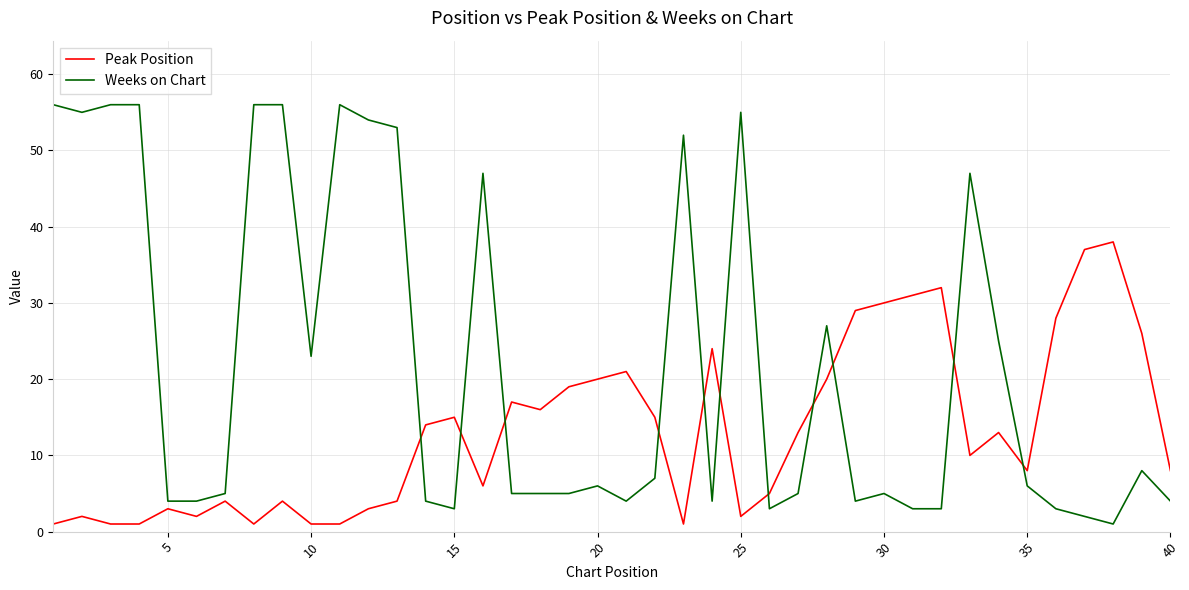

Which series has the largest range (max minus min)?

Weeks on Chart